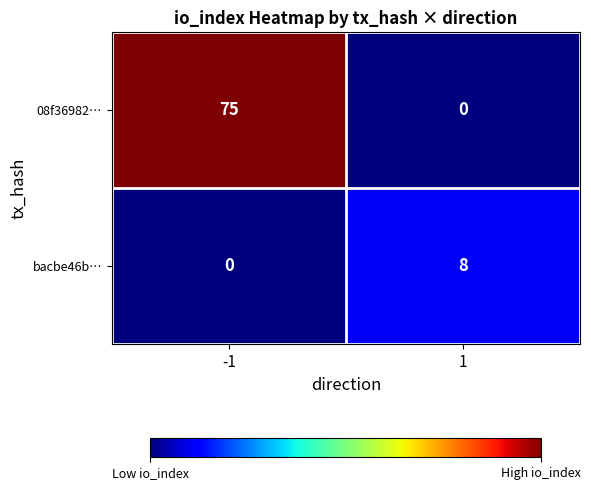

At which category is the sum across all series the highest?

-1